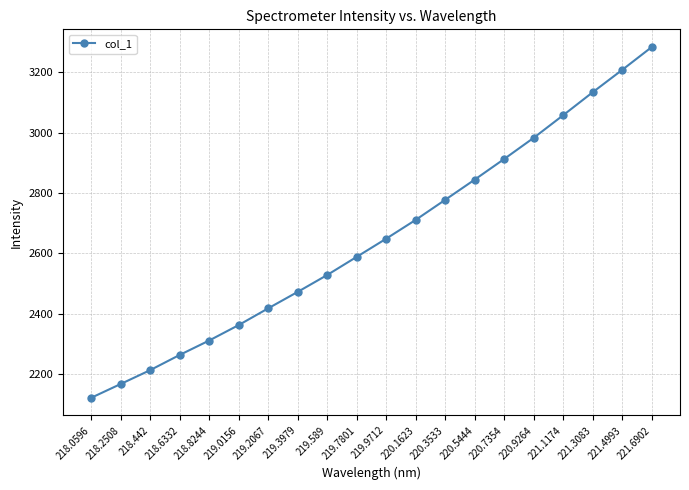

What position from the right is 219.3979?

13